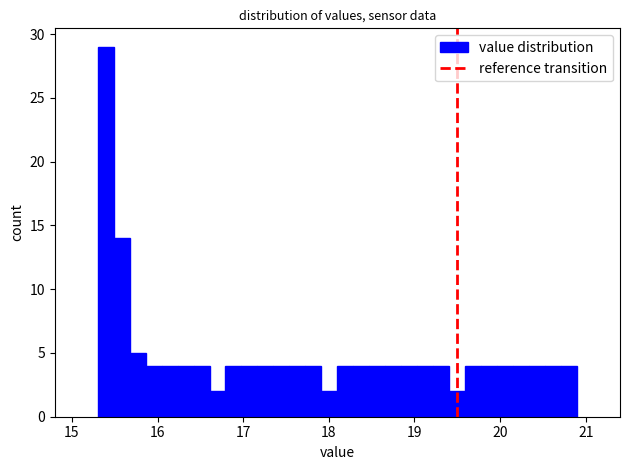

Around what value on the x-axis is the tallest bar? Give the approximate position of its centre, as read against the axis.

15.4